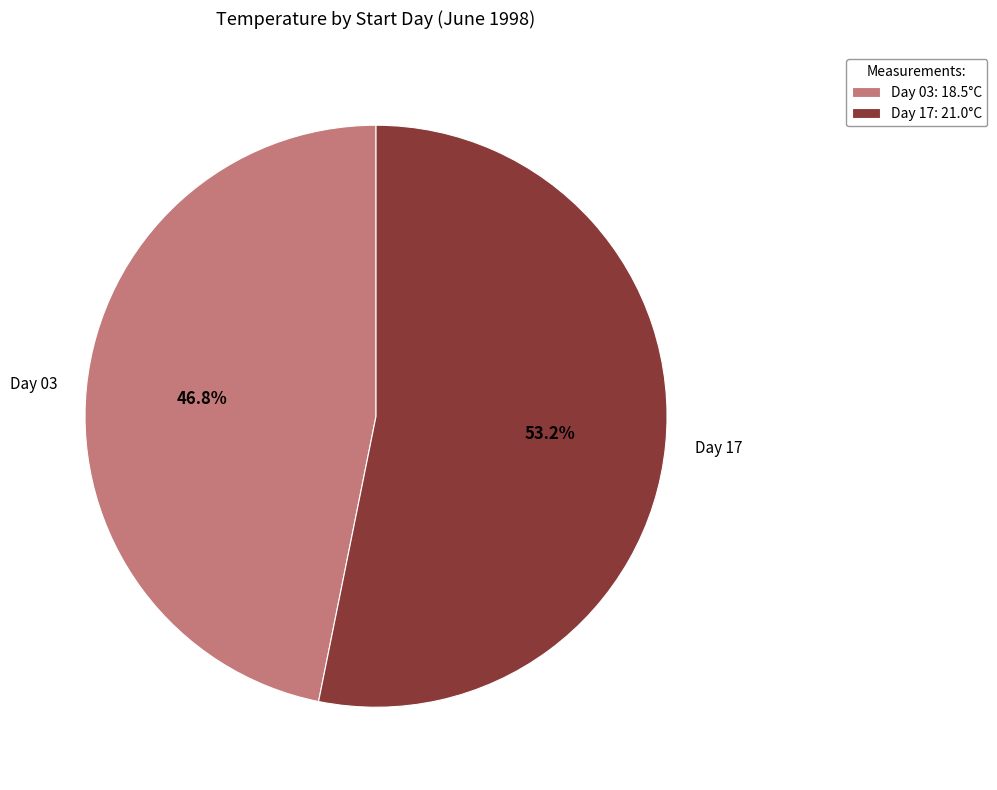

Is Day 17 the majority of the pie?

Yes